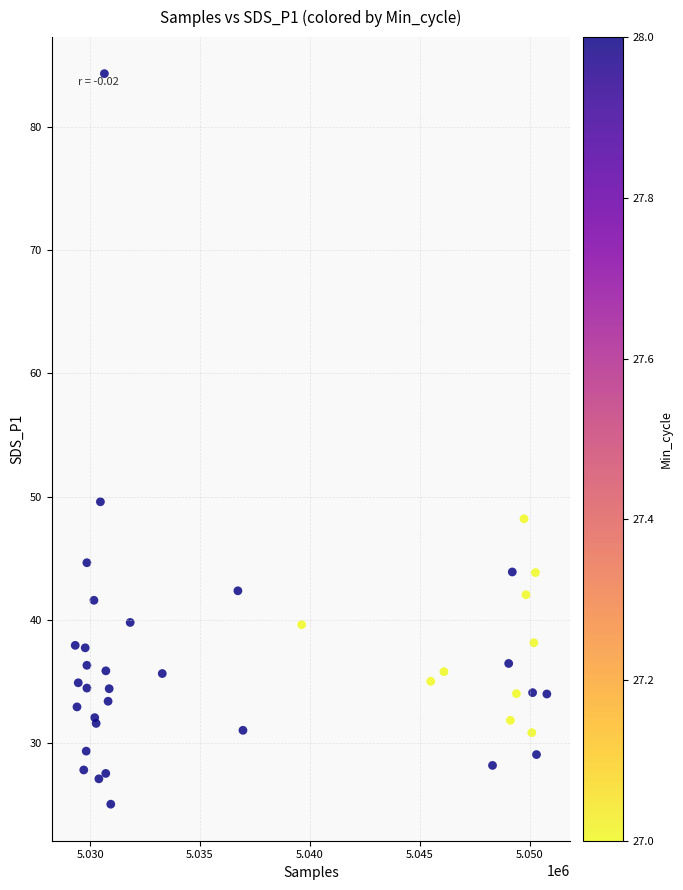

What Y value in the scatter plot is closest to 54?

49.6